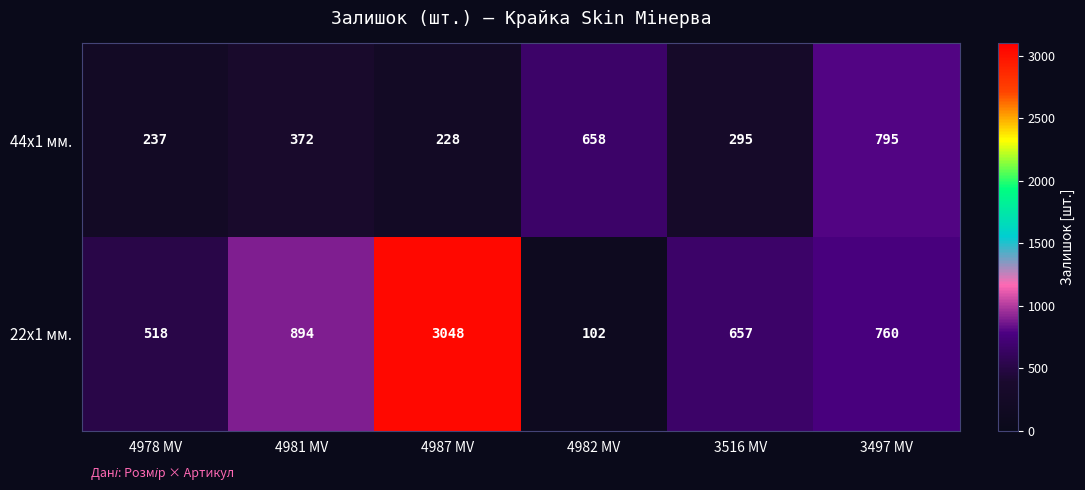

Rank the series at 3516 MV from highest to lowest value.

22x1 мм., 44x1 мм.